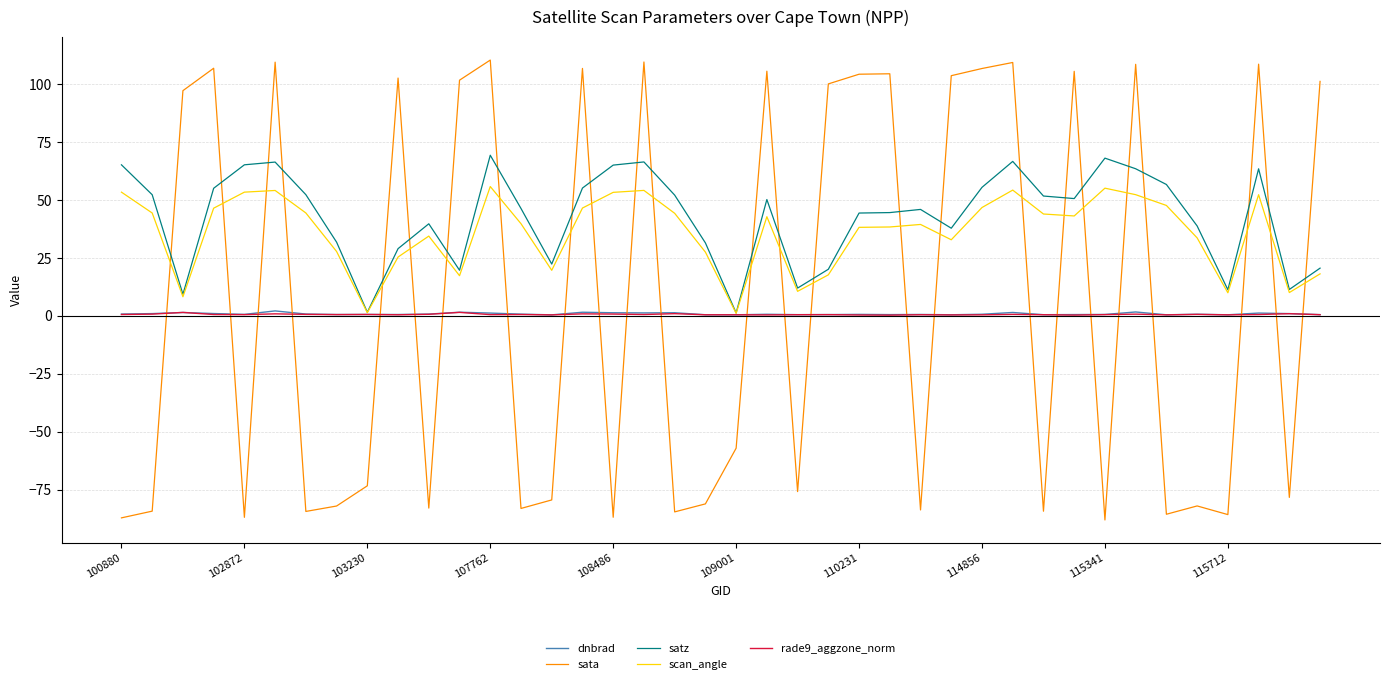

What is the maximum value for satz?

69.4